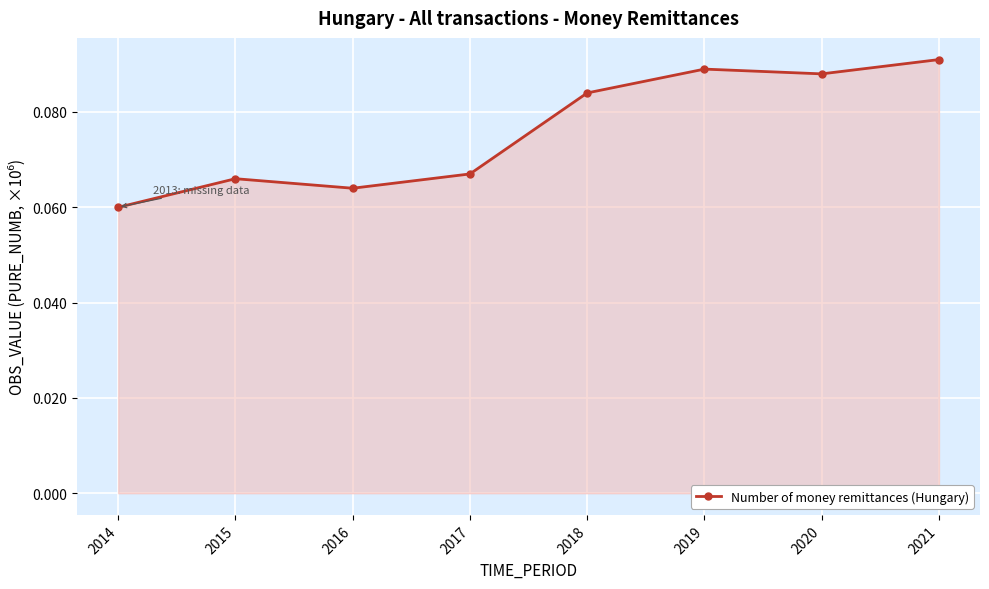

Rank the categories by value from highest to lowest.

2021, 2019, 2020, 2018, 2017, 2015, 2016, 2014